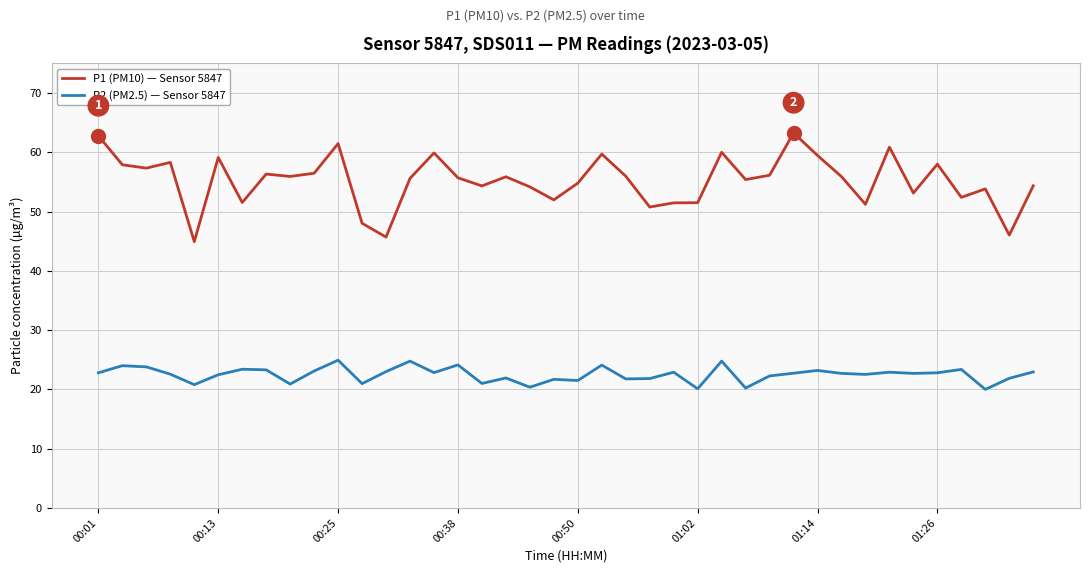

What is the maximum value for P1 (PM10) — Sensor 5847?

63.3